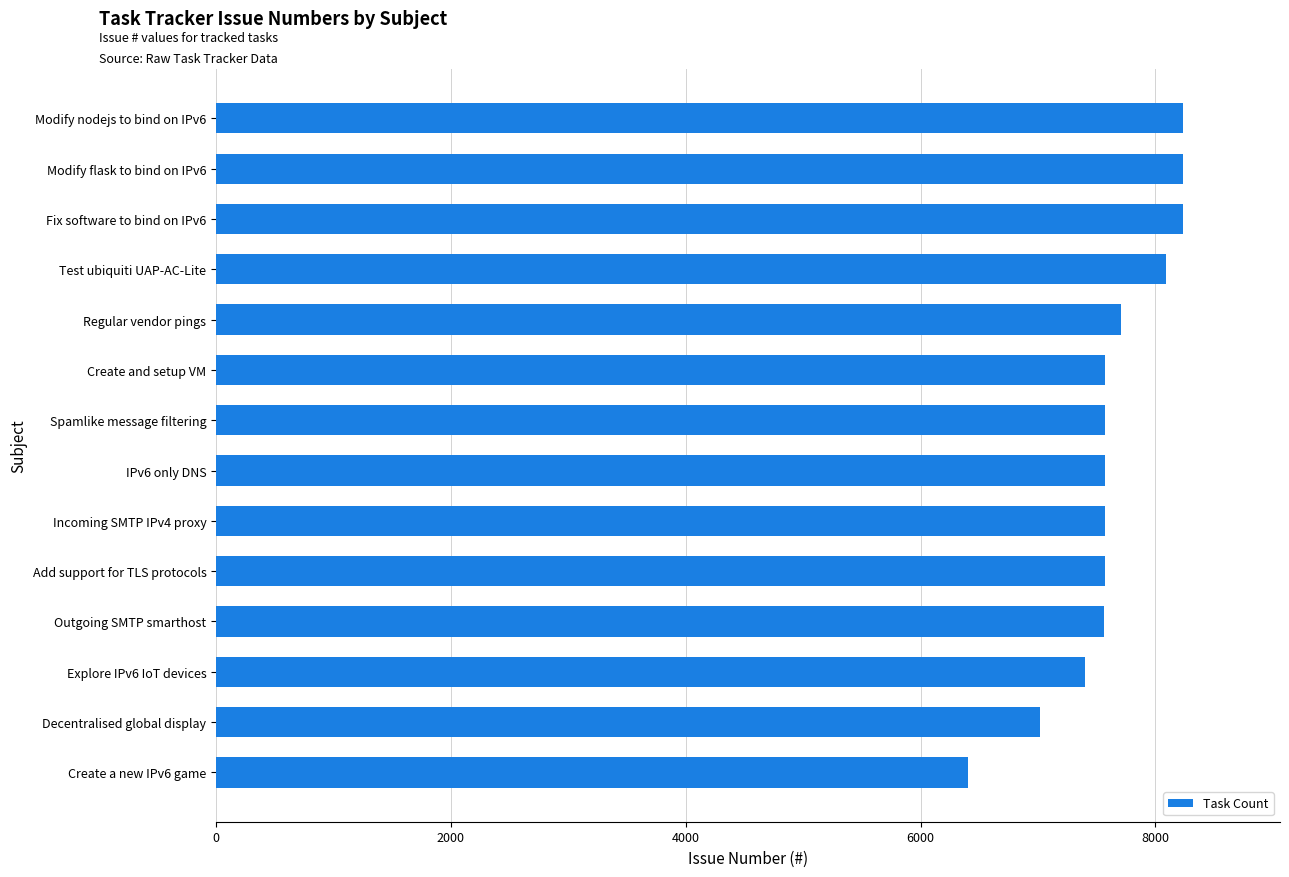

Where is the data nearest to the value 7321?

Explore IPv6 IoT devices